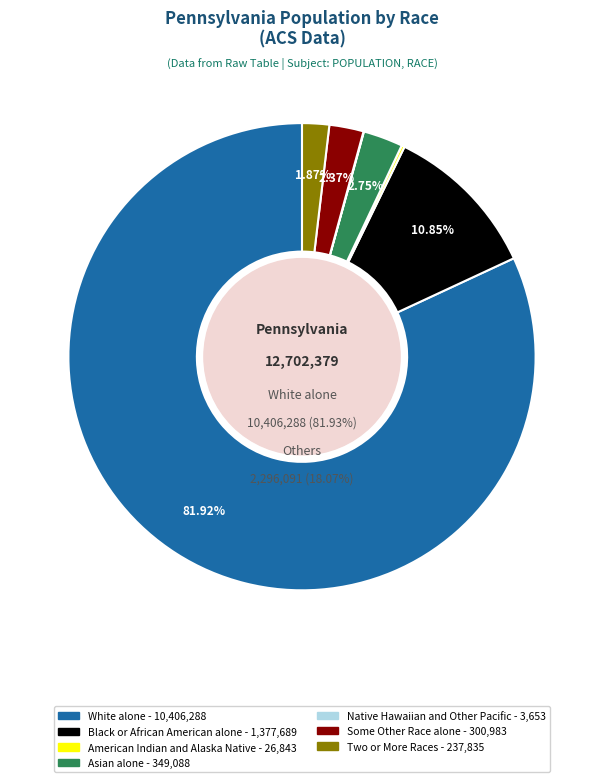

Rank the categories by value from highest to lowest.

White alone, Black or African American alone, Asian alone, Some Other Race alone, Two or More Races, American Indian and Alaska Native, Native Hawaiian and Other Pacific